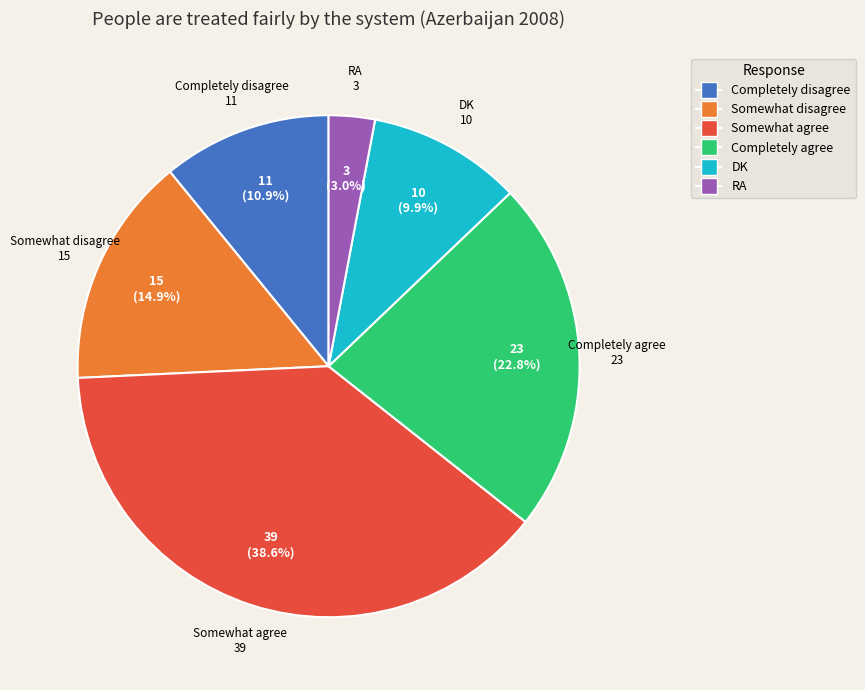

Does RA represent more than half of the total?

No